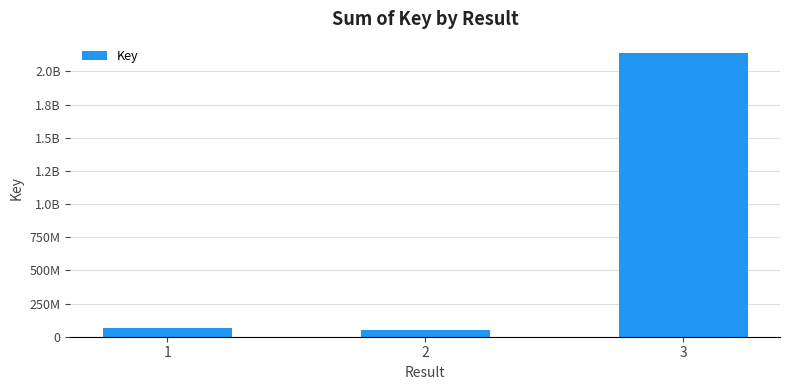

Reading left to right, extract all data points from this chart.

1=65575323	2=50065171	3=2137717819